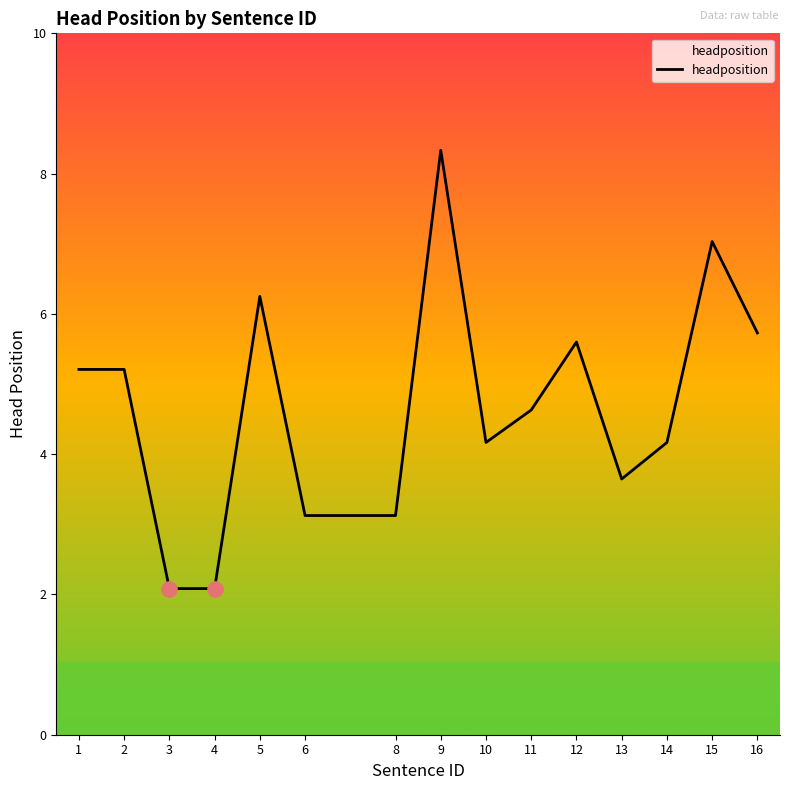

What is the change in value from 4 to 6?

+1.0